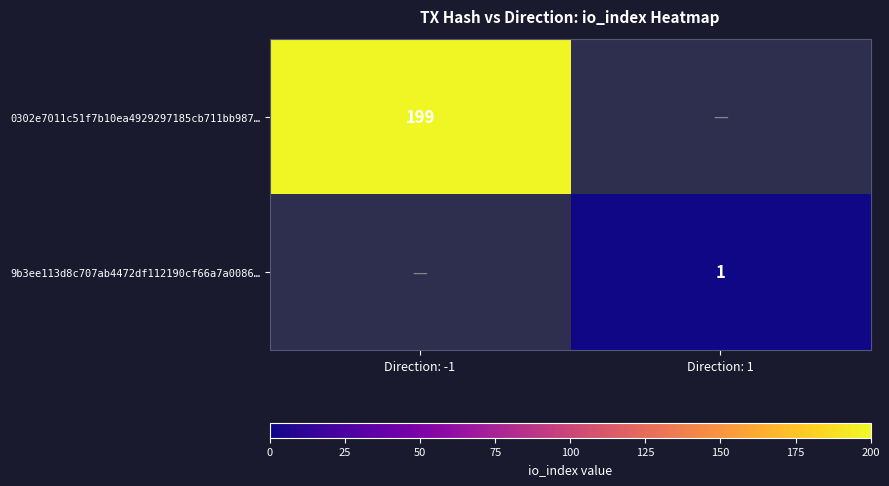

Which category has the highest value across all series?

Direction: -1